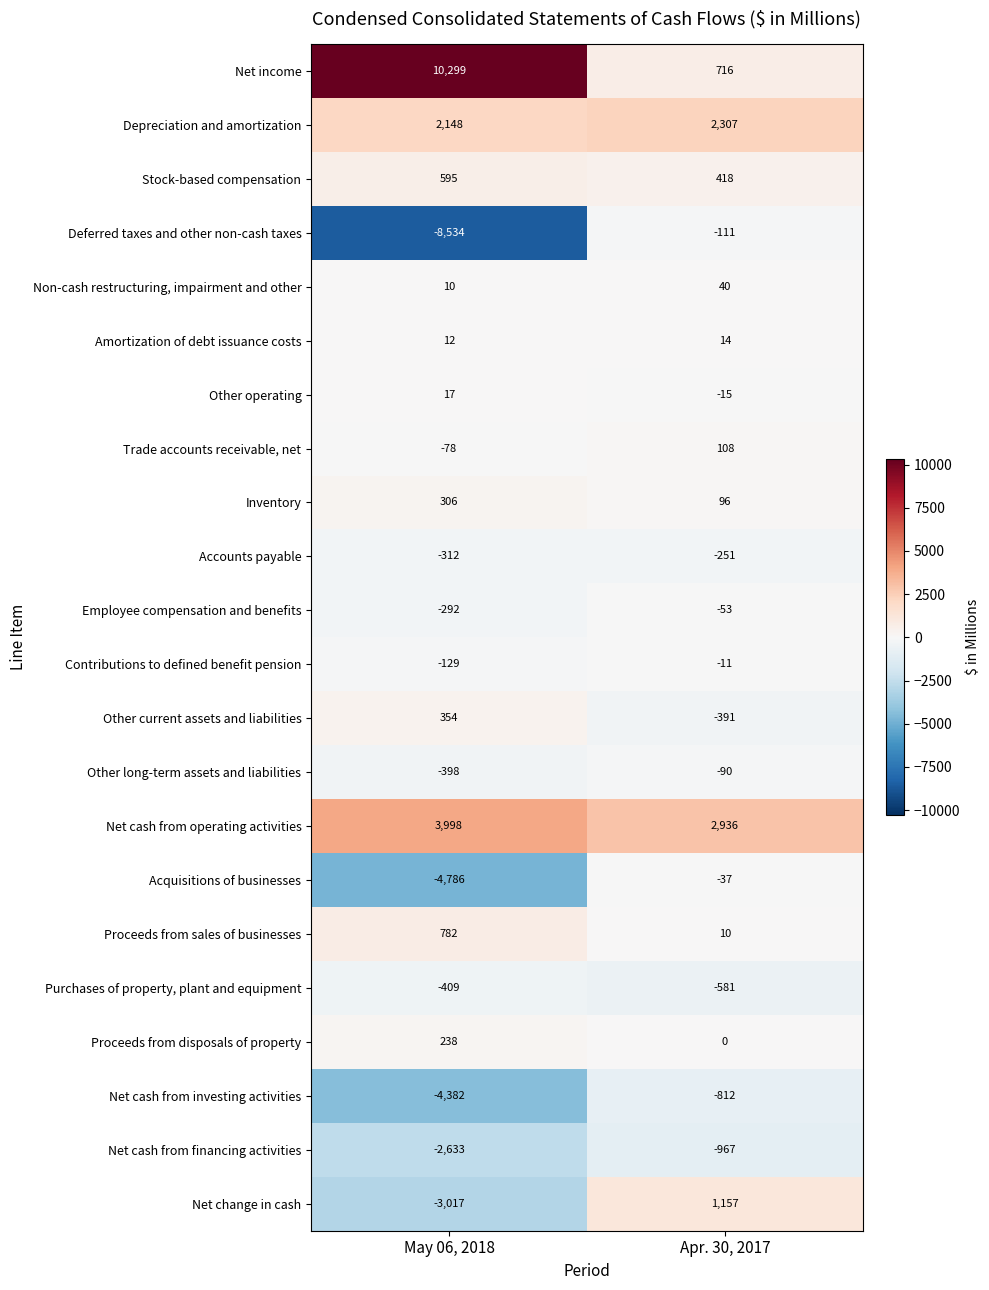

List the series in order of their peak value, highest first.

Net income, Net cash from operating activities, Depreciation and amortization, Net change in cash, Proceeds from sales of businesses, Stock-based compensation, Other current assets and liabilities, Inventory, Proceeds from disposals of property, Trade accounts receivable, net, Non-cash restructuring, impairment and other, Other operating, Amortization of debt issuance costs, Contributions to defined benefit pension, Acquisitions of businesses, Employee compensation and benefits, Other long-term assets and liabilities, Deferred taxes and other non-cash taxes, Accounts payable, Purchases of property, plant and equipment, Net cash from investing activities, Net cash from financing activities